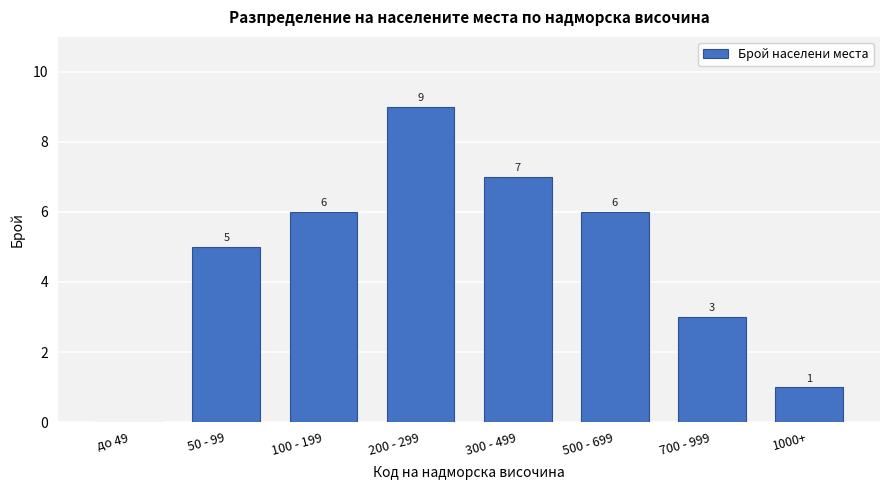

Reading left to right, list all the values displayed in this chart.

до 49=0	50 - 99=5	100 - 199=6	200 - 299=9	300 - 499=7	500 - 699=6	700 - 999=3	1000+=1